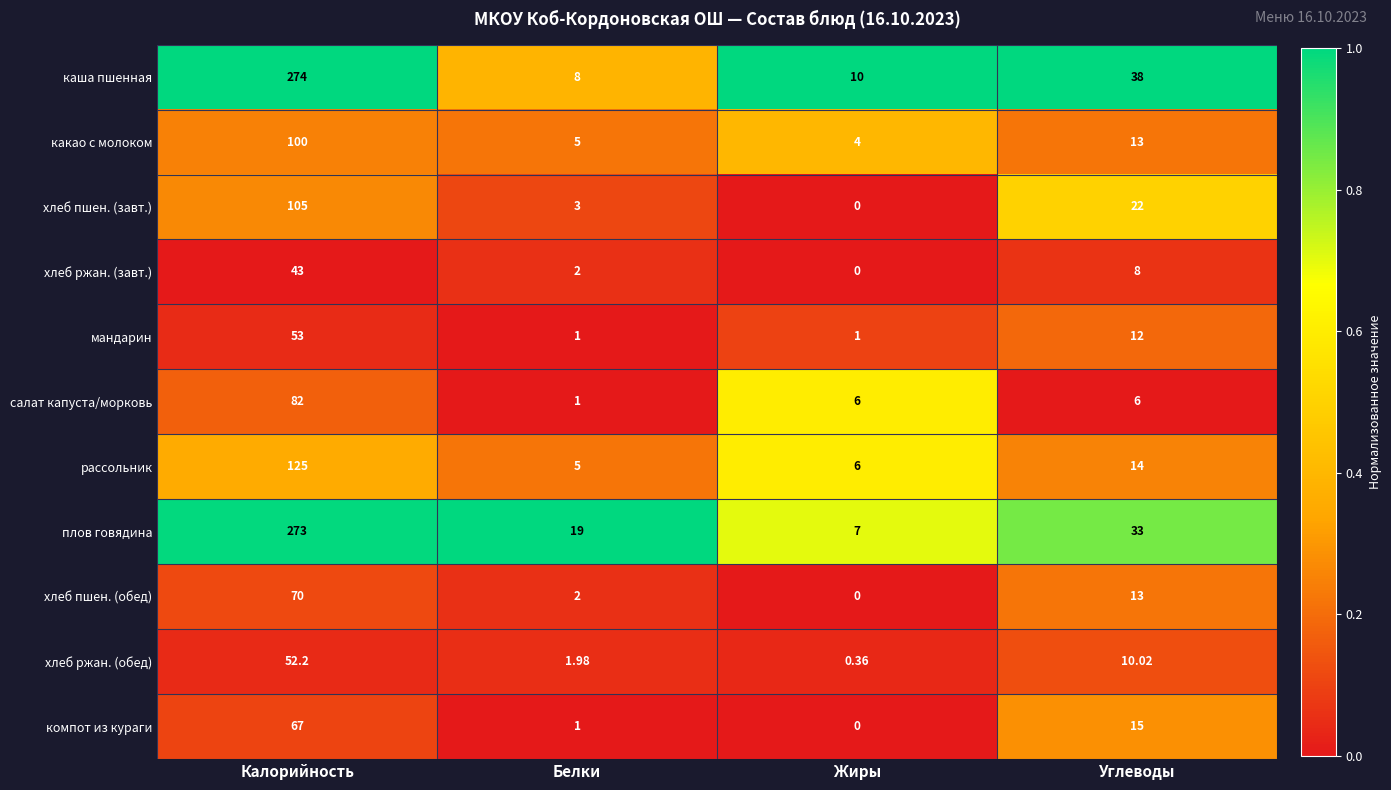

Which category has the highest value across all series?

Калорийность